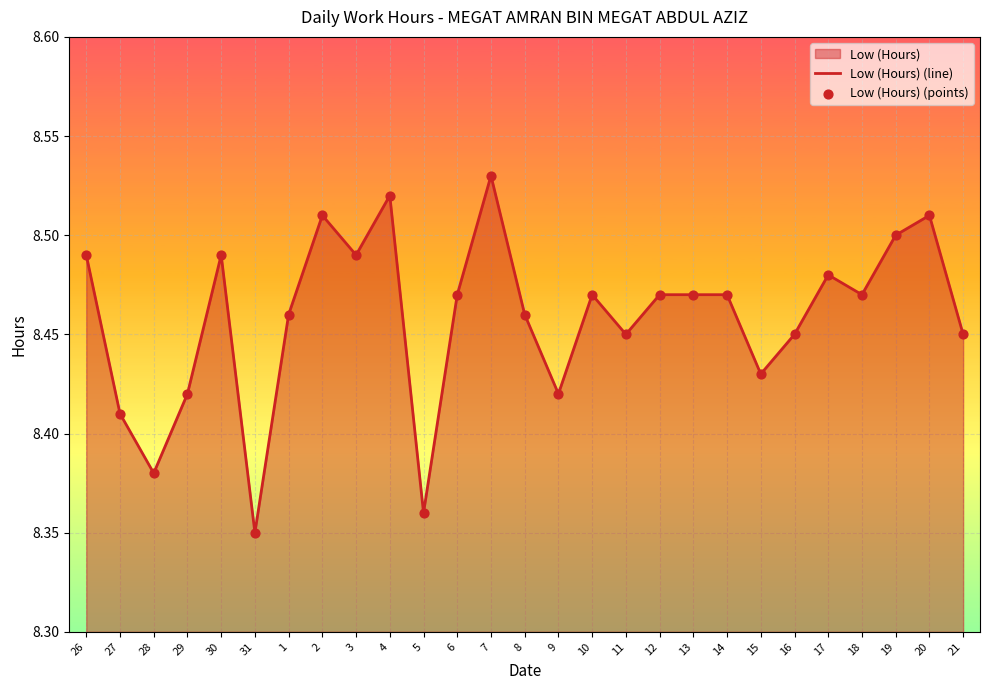

At how many categories does at least one series exceed 8?

27